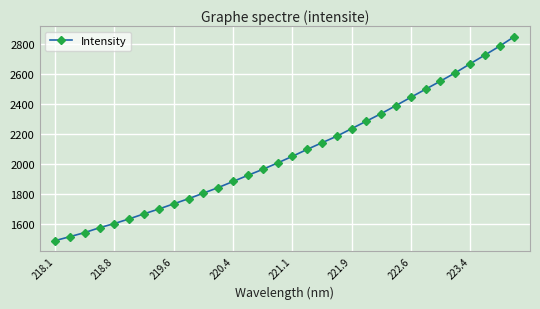

True or false: there are more than 2 points higher than both neighbors.

False